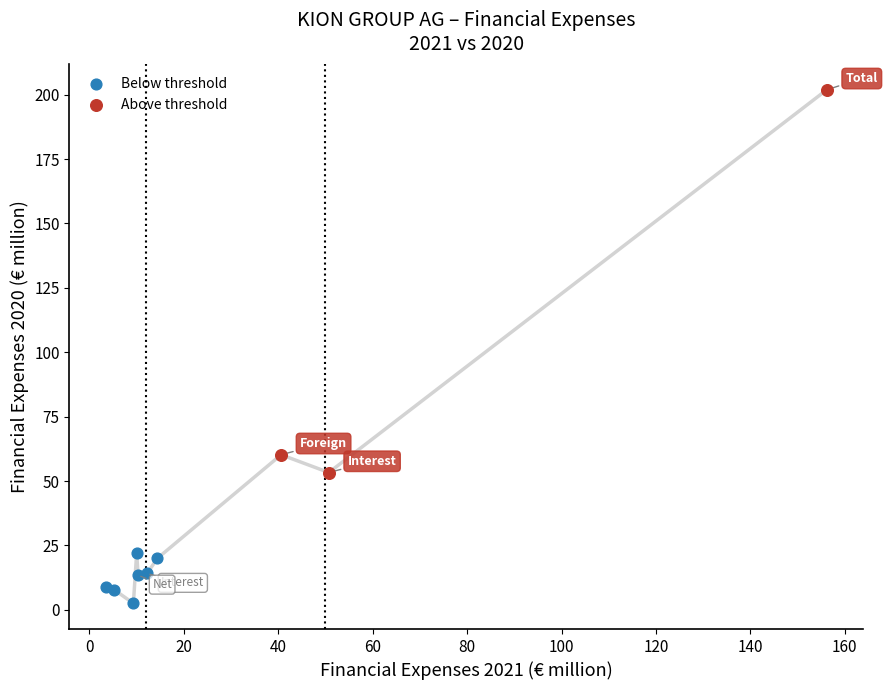

Which series contains the lowest Y value?

Below threshold